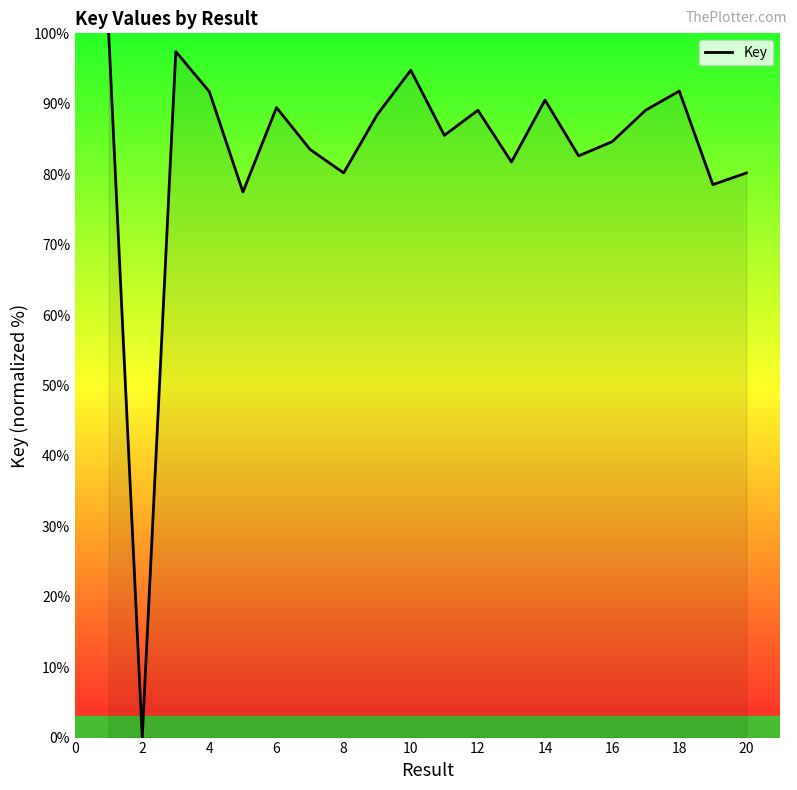

Does the chart display data point markers on the line(s)?

No